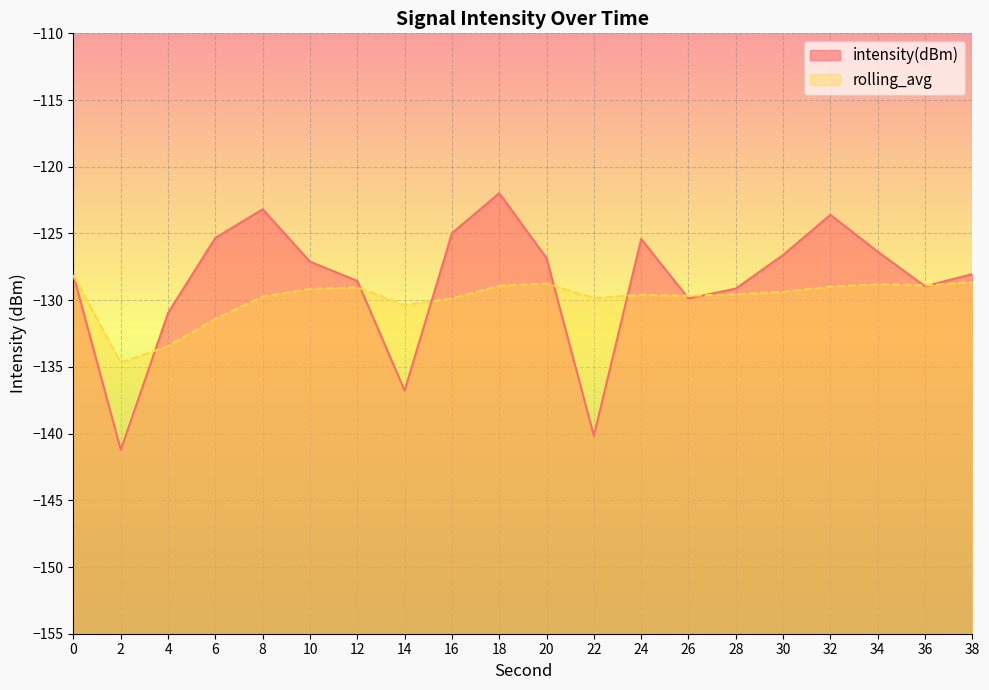

What is the value of the intensity(dBm) point at the 10th from the left?

-122.0